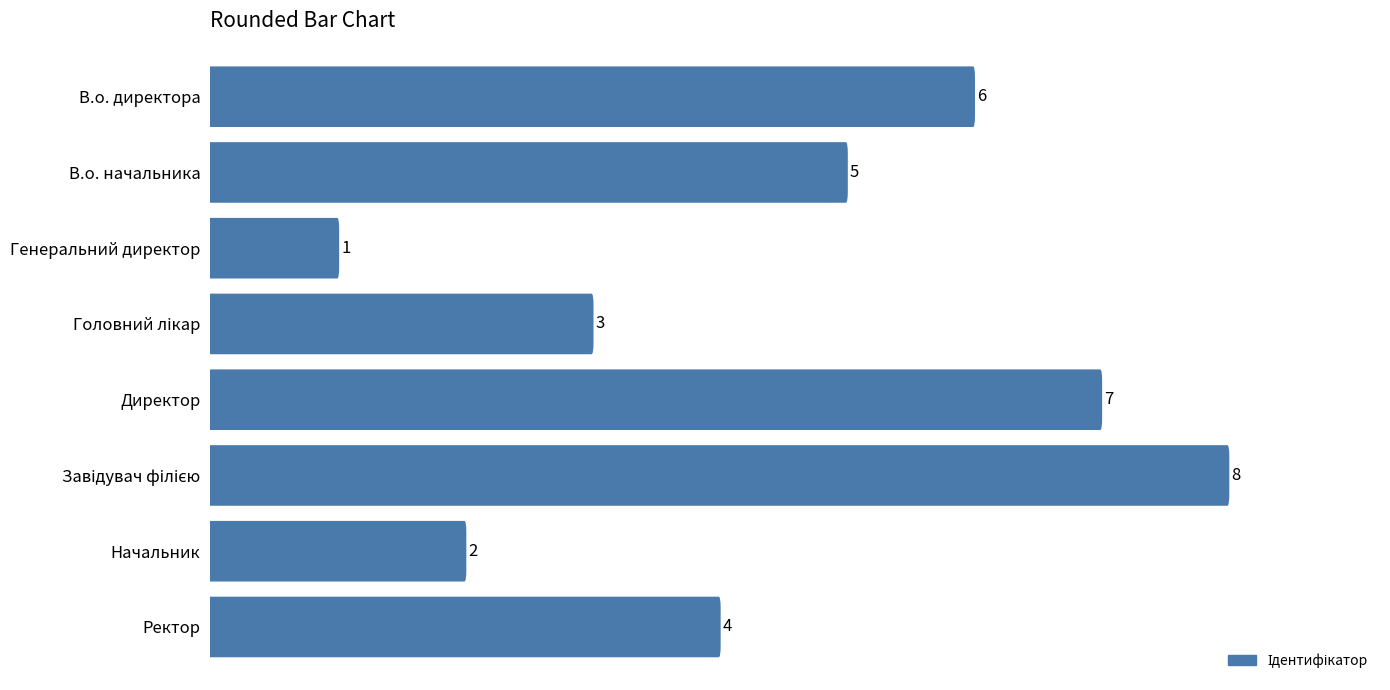

What is the smallest value displayed?

1